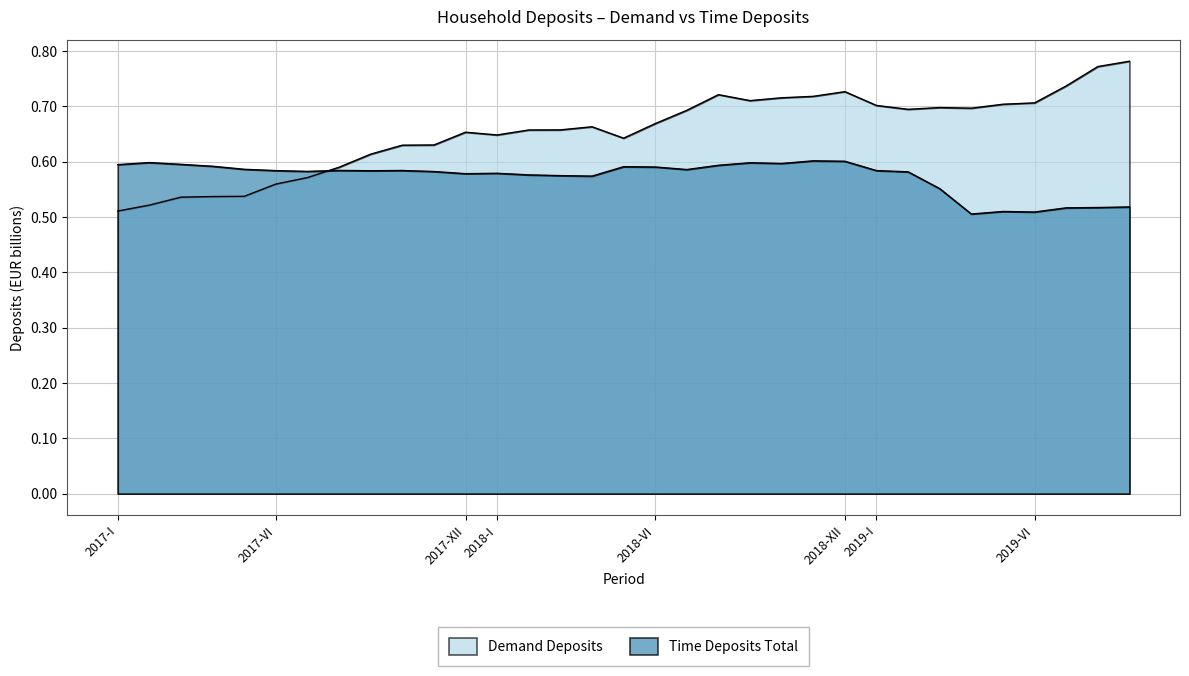

List the series in order of their overall mean, highest first.

Demand Deposits, Time Deposits Total